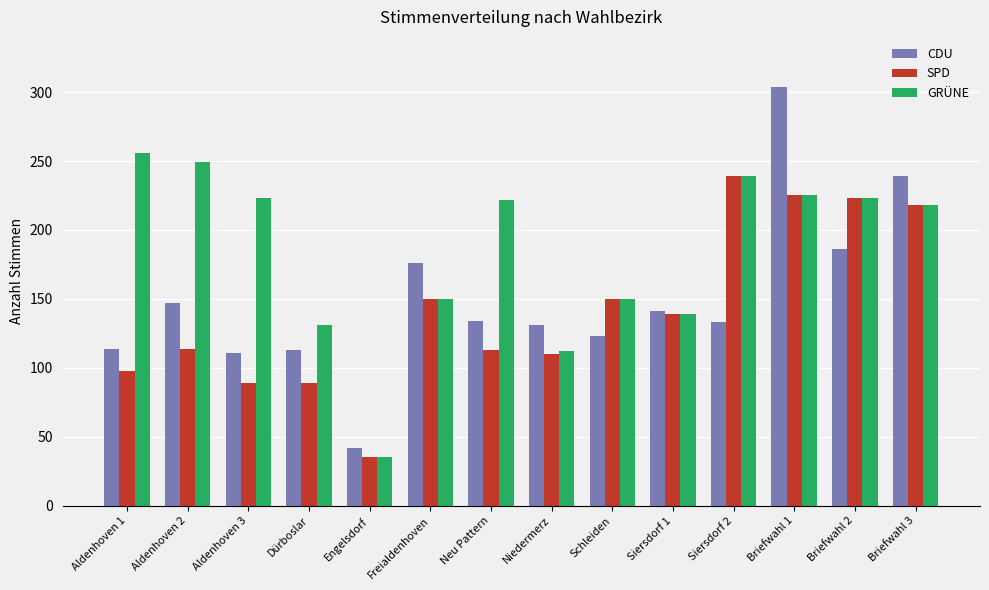

The CDU series shows 68 at Engelsdorf. True or false?

False